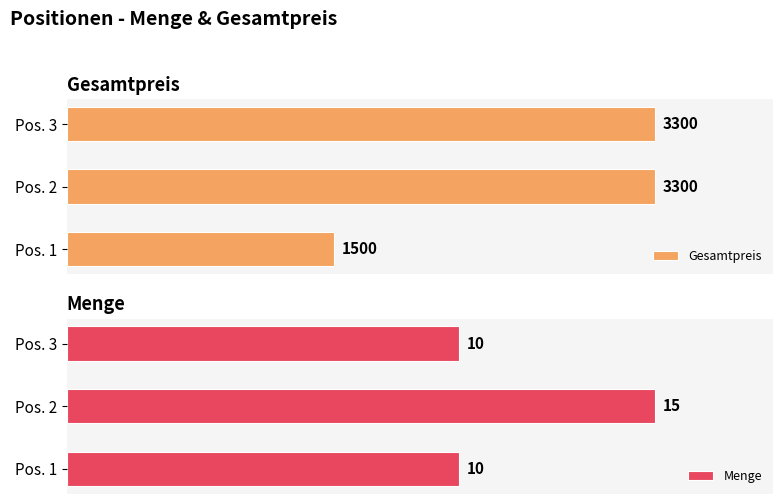

Count the Menge values in the range 10 to 15.

3